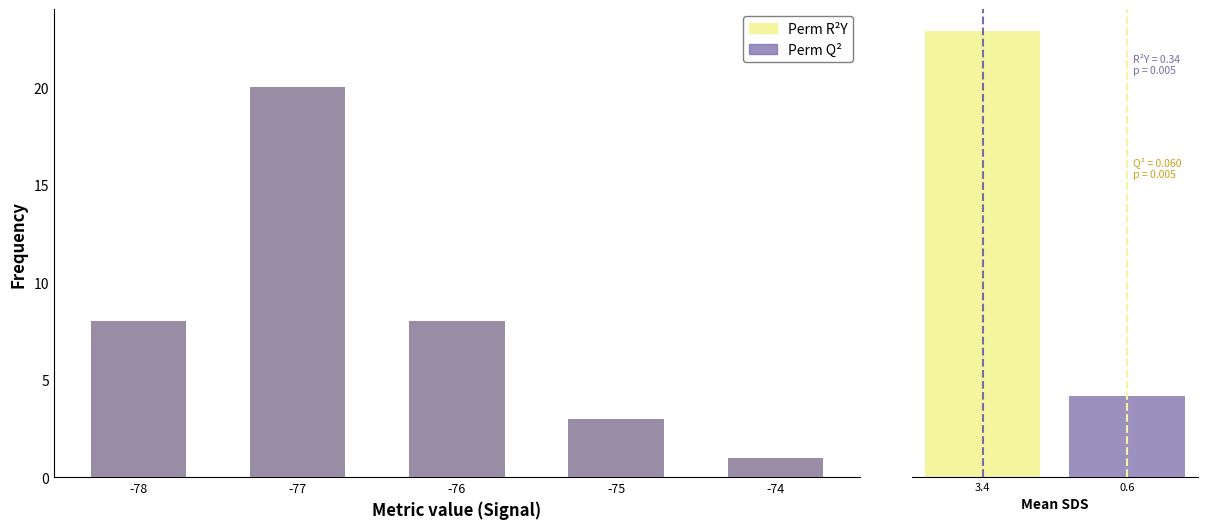

What is the value of the Perm R²Y bar at the 5th from the left?

1